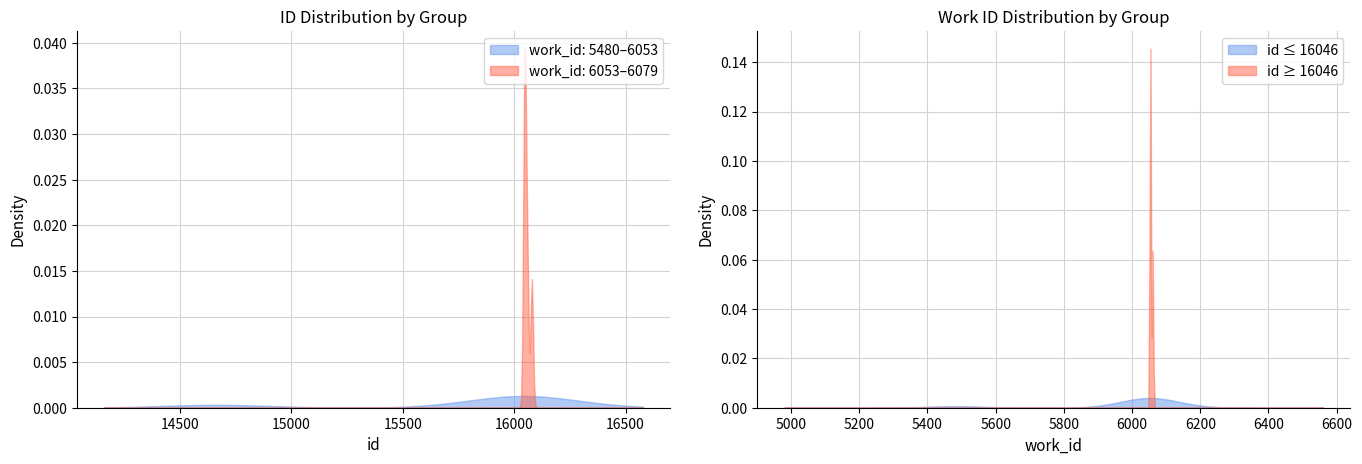

What is the sum of the id values at 14659 and 16044?

30703